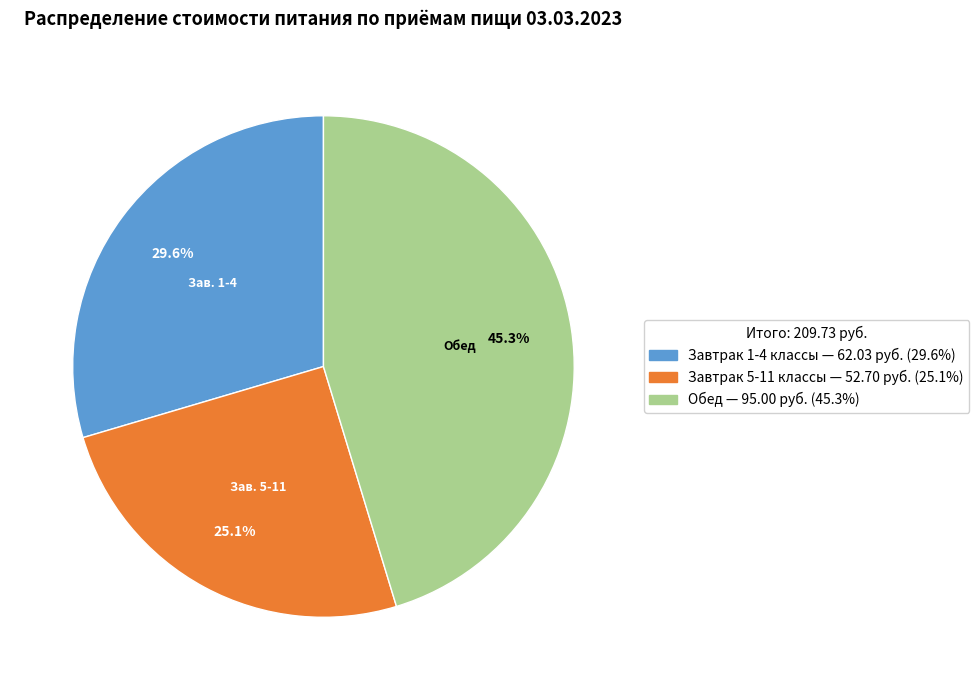

To the nearest percent, what is the difference between the Обед and Завтрак 5-11 классы slice percentages?

20%